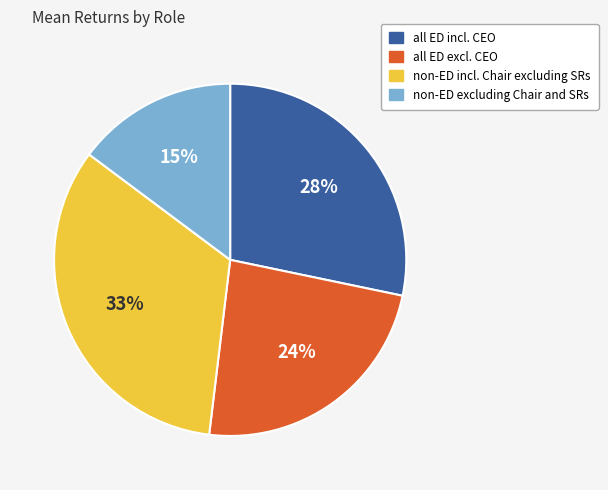

Count the number of slices in the pie.

4